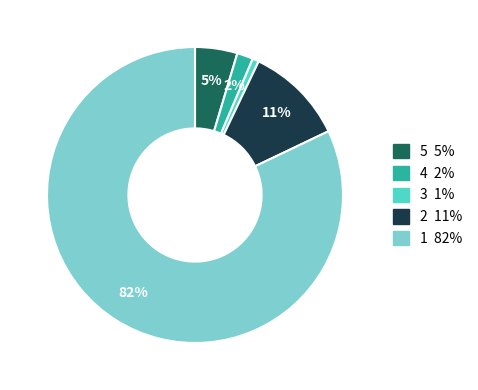

Is there a majority slice in this chart?

Yes